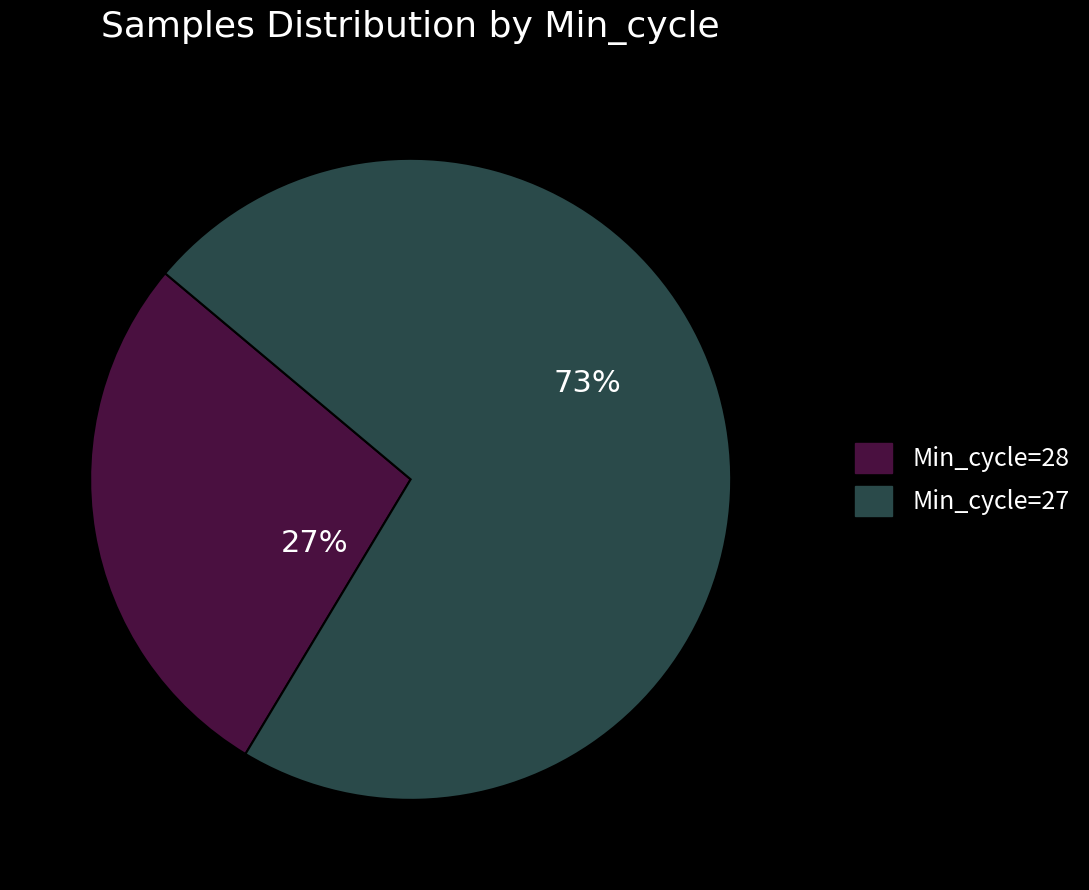

To the nearest percent, what is the average slice percentage?

50%